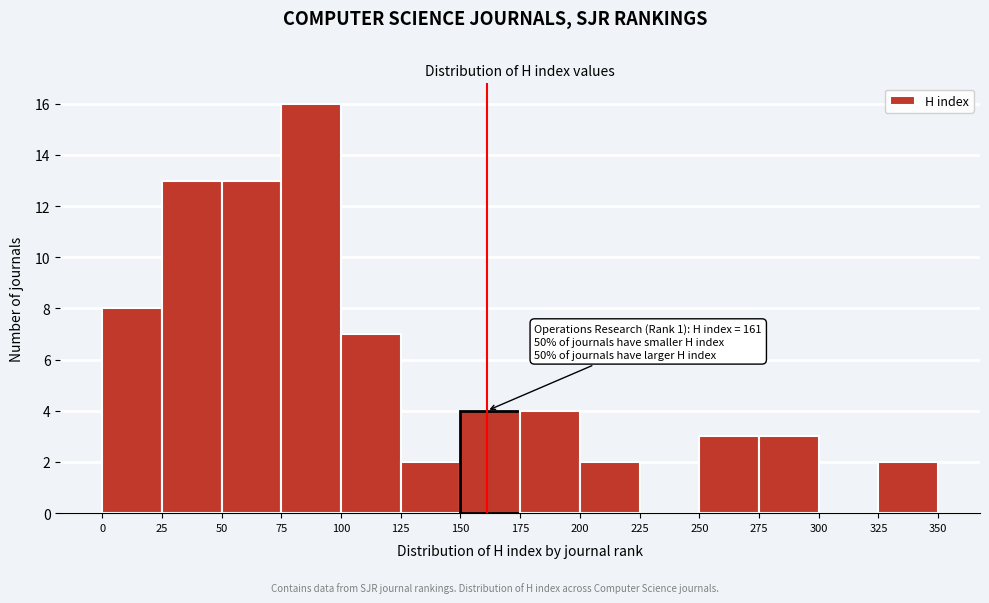

Which range on the x-axis has the tallest bar?

75 to 100